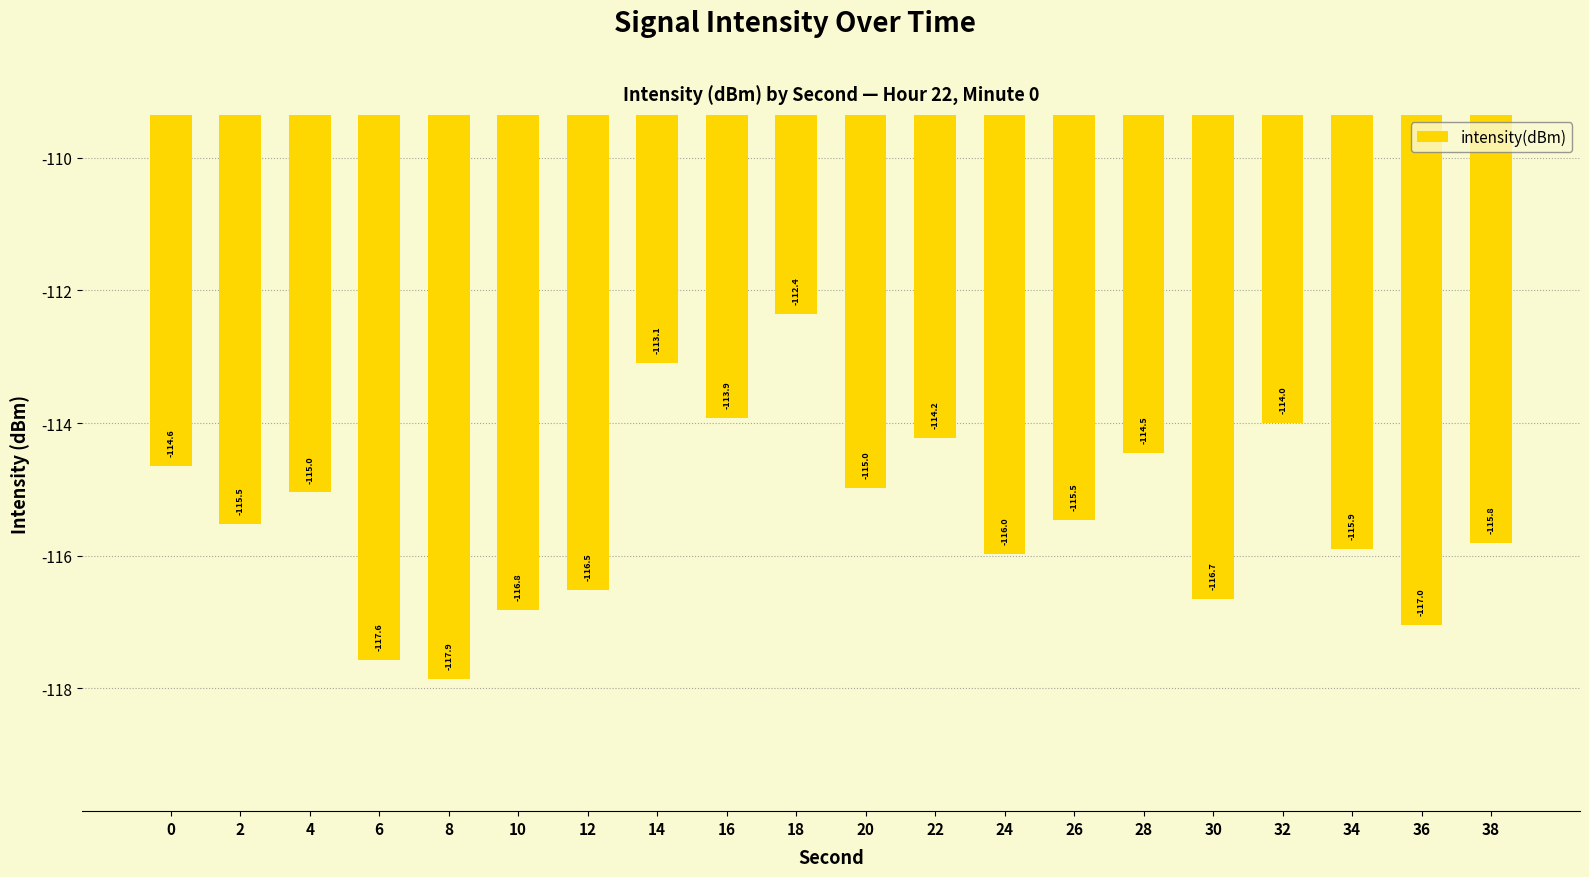

What is the change in value from 2 to 20?

+0.5